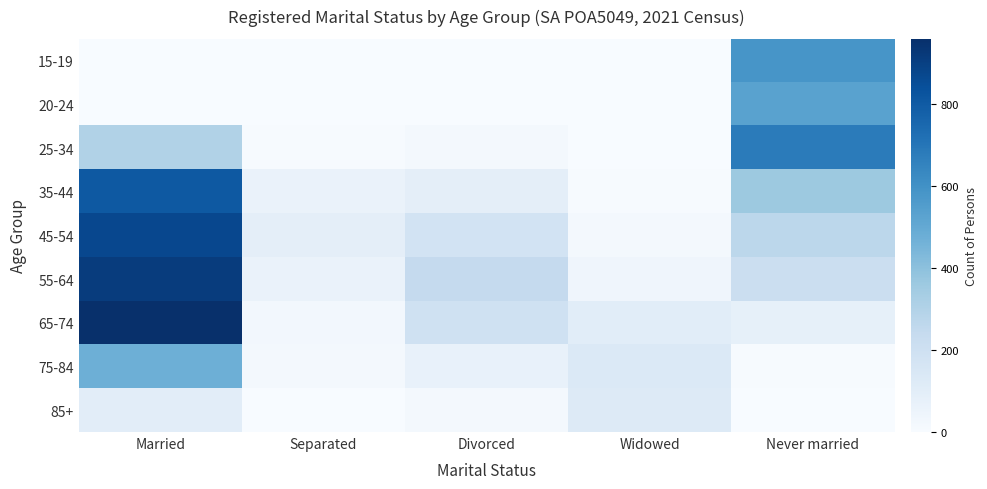

Which series has the largest total across all categories?

55-64